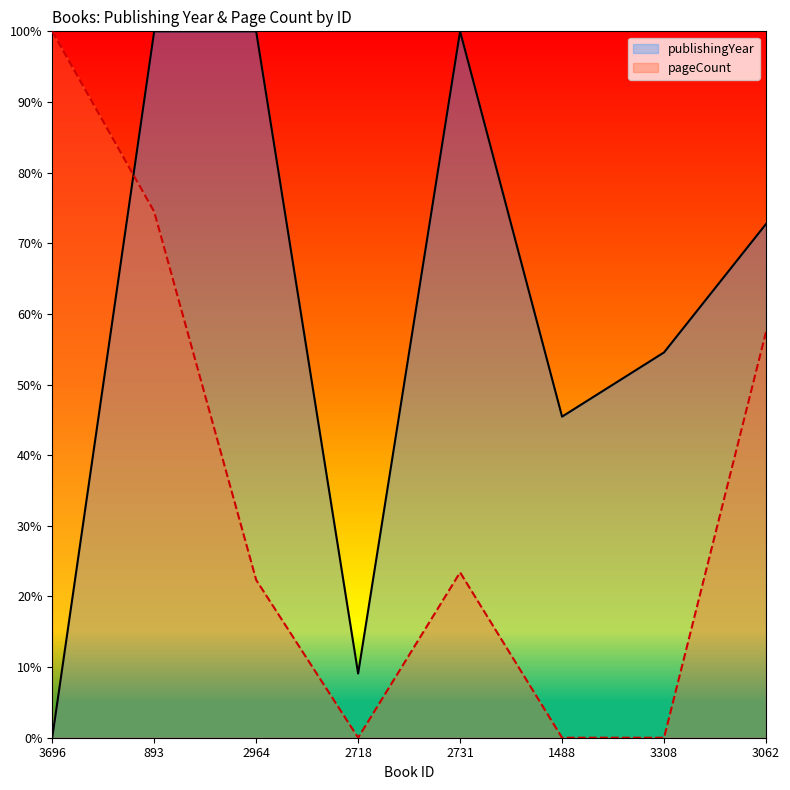

At which label does the data first exceed 72?

893